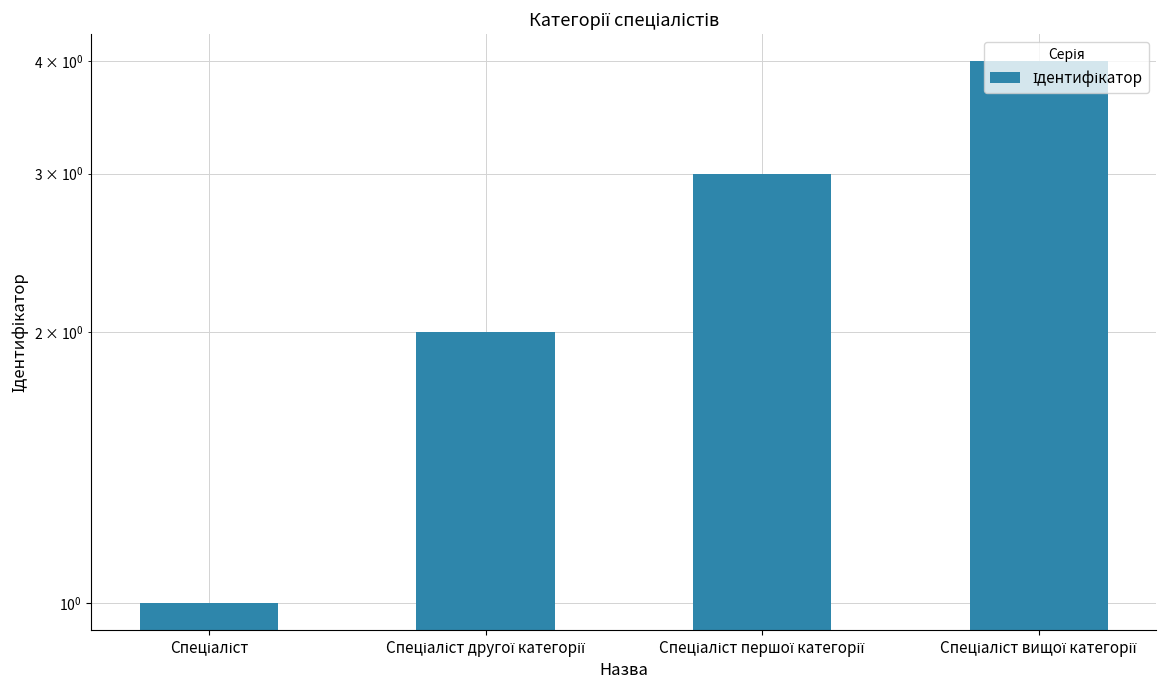

The chart shows a value of 1 at Спеціаліст. True or false?

True